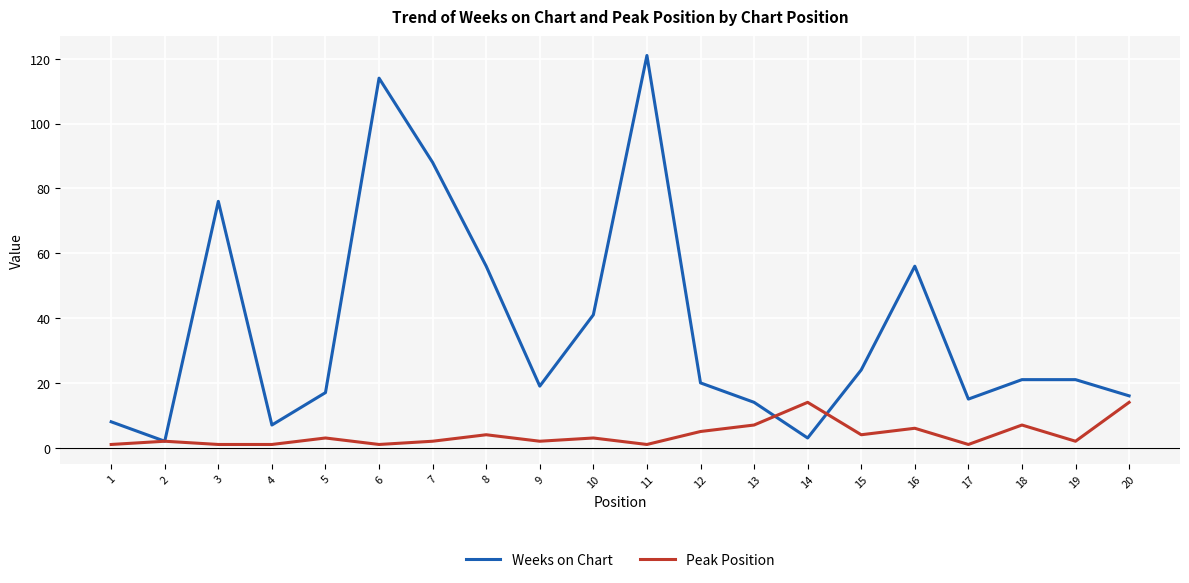

At which category is the sum across all series the highest?

11